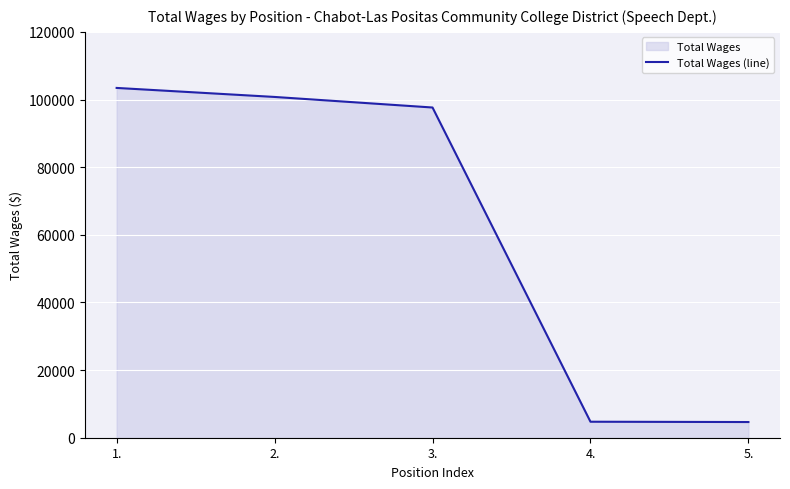

What is the difference between the maximum and minimum values?

98785